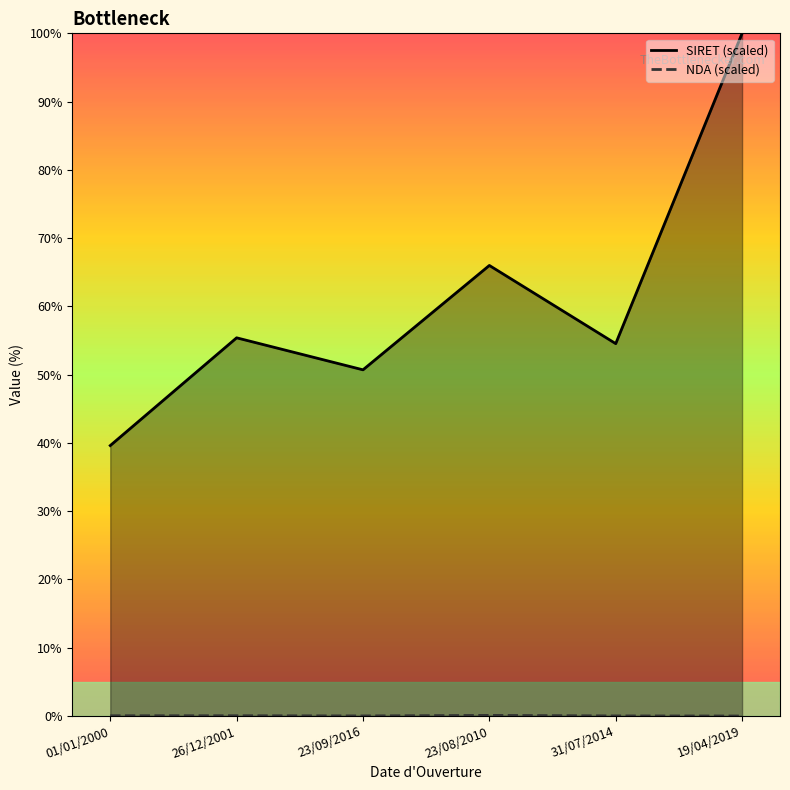

Rank the series by their maximum value, from highest to lowest.

SIRET (scaled), NDA (scaled)